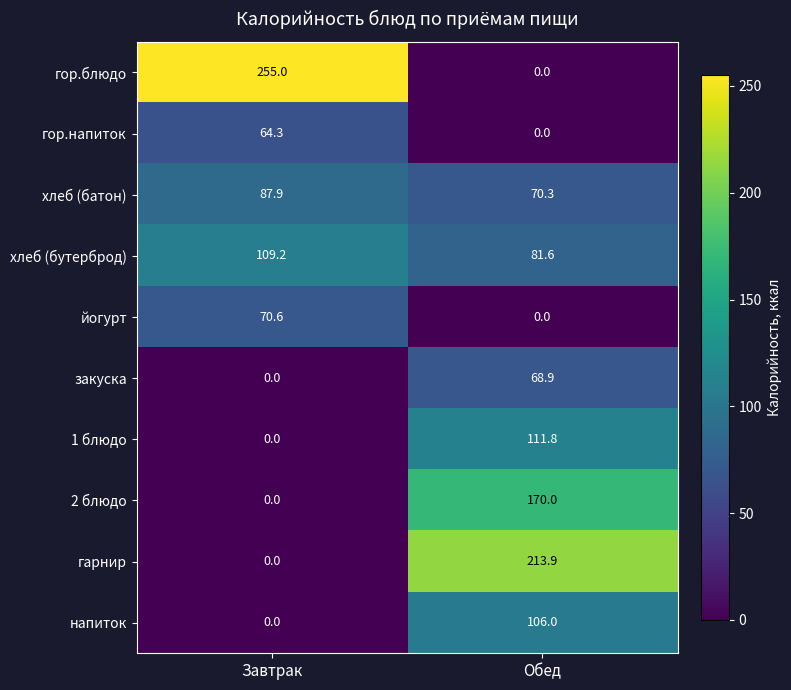

At how many categories does at least one series exceed 64?

2